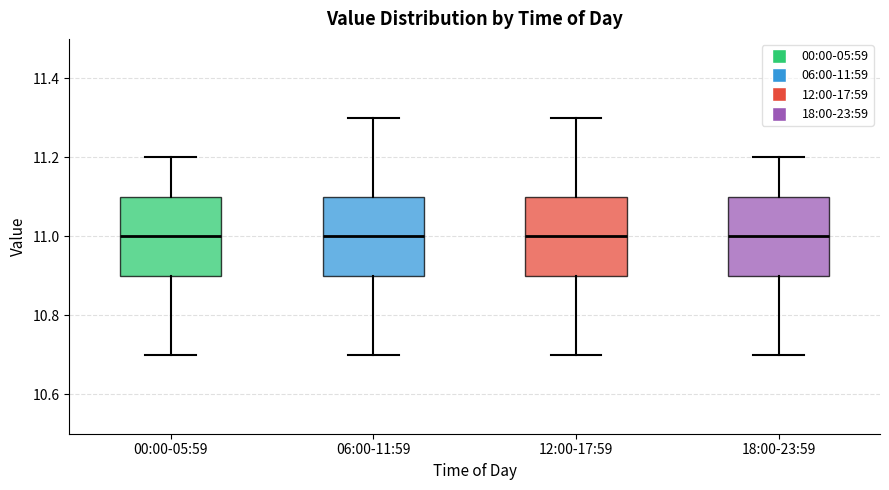

Reading left to right, read every box against the y-axis: the position of its median line, the range the box covers, and the ends of its whiskers. The values are not printed on the chart, so give them approximately, as read against the axis.

00:00-05:59: median 11.0, box 10.9 to 11.1, whiskers 10.7 to 11.2
06:00-11:59: median 11.0, box 10.9 to 11.1, whiskers 10.7 to 11.3
12:00-17:59: median 11.0, box 10.9 to 11.1, whiskers 10.7 to 11.3
18:00-23:59: median 11.0, box 10.9 to 11.1, whiskers 10.7 to 11.2